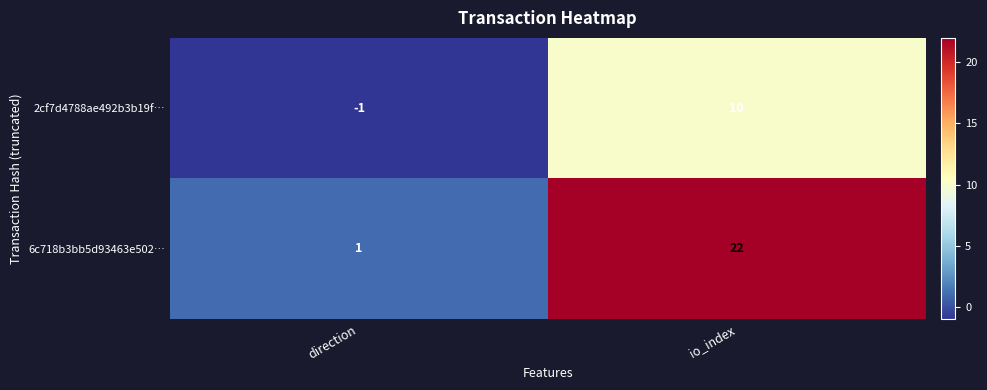

At which label is 2cf7d4788ae492b3b19f… closest to 4?

direction